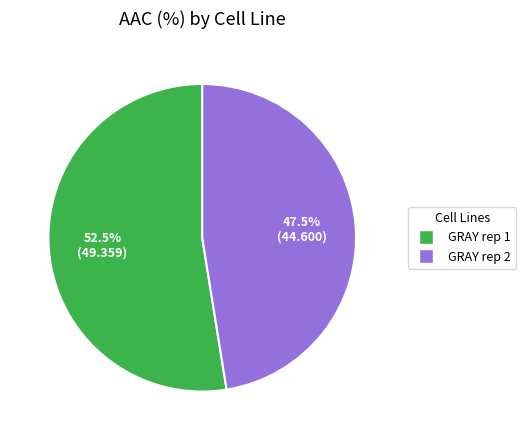

Count the number of slices in the pie.

2